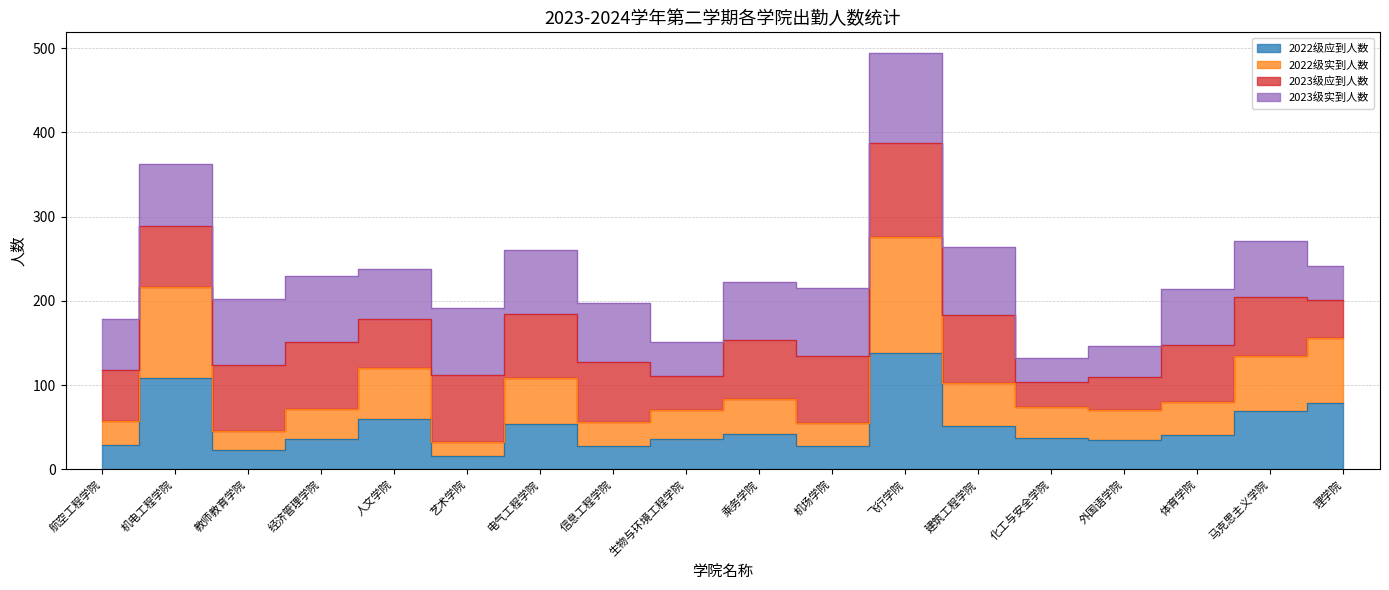

Which category has the highest value in the 2022级应到人数 series?

飞行学院